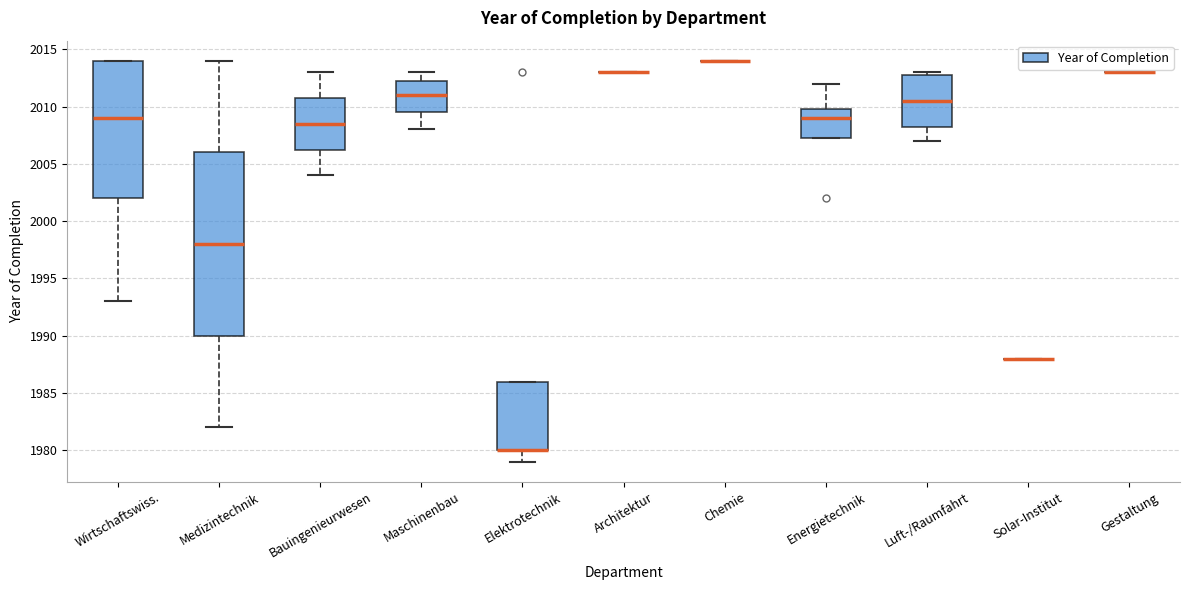

Where does the upper whisker of the box for Energietechnik end on the y-axis? The values are not printed on the chart, so give them approximately, as read against the axis.

2012.0